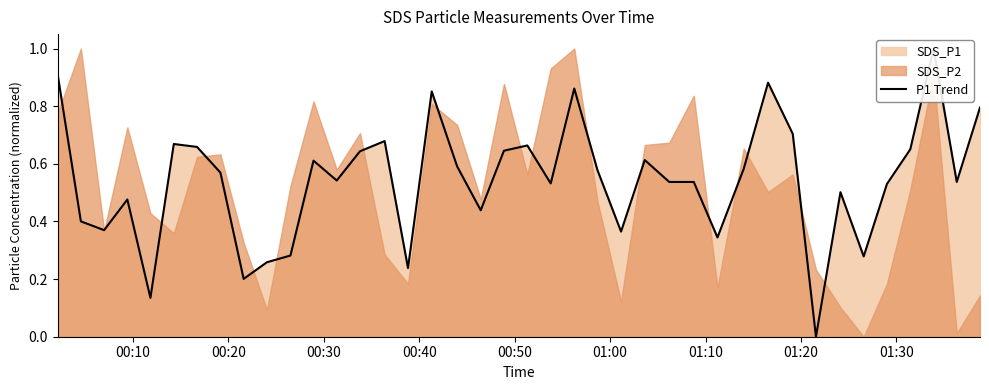

What is the value of the 7th point from the left?

0.7